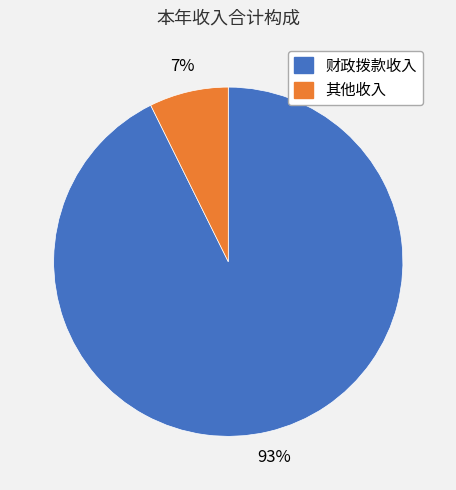

True or false: 财政拨款收入 accounts for 99% of the total.

False